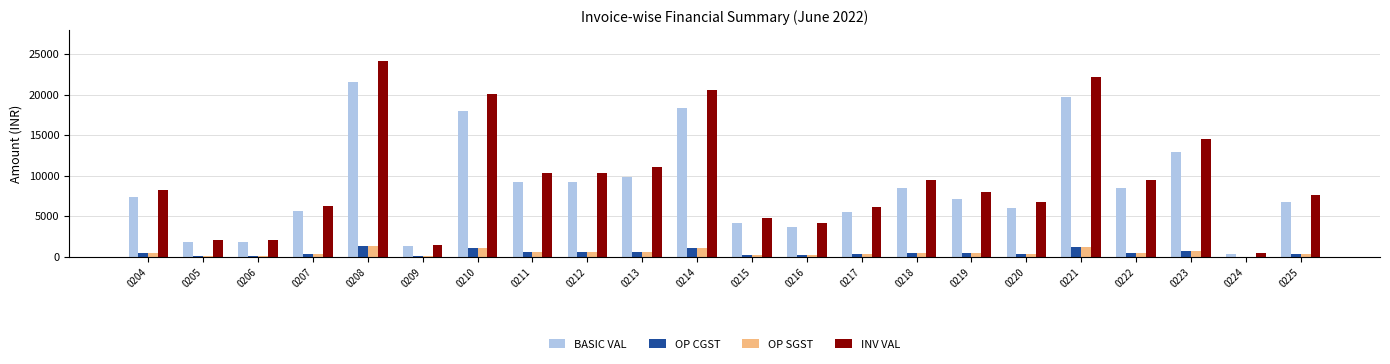

Where is BASIC VAL nearest to the value 10998?

0213